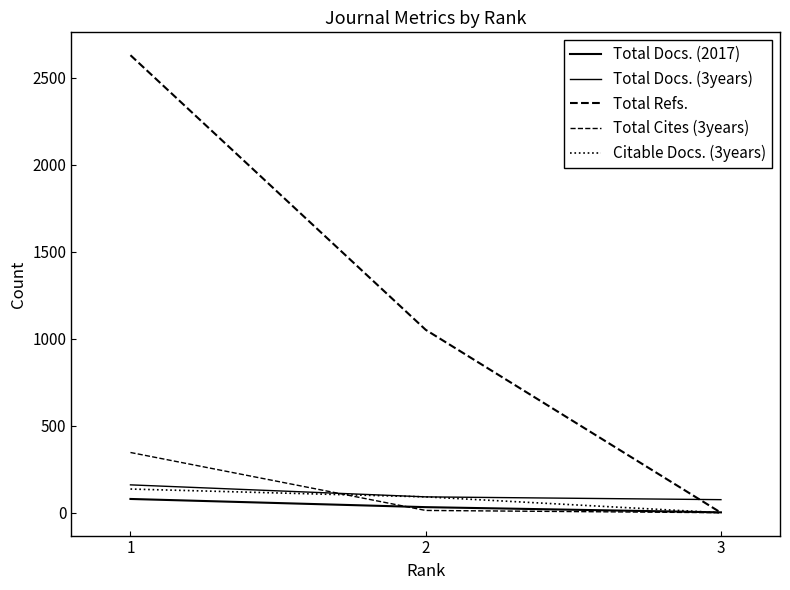

Is this an area chart (filled region under the line)?

No